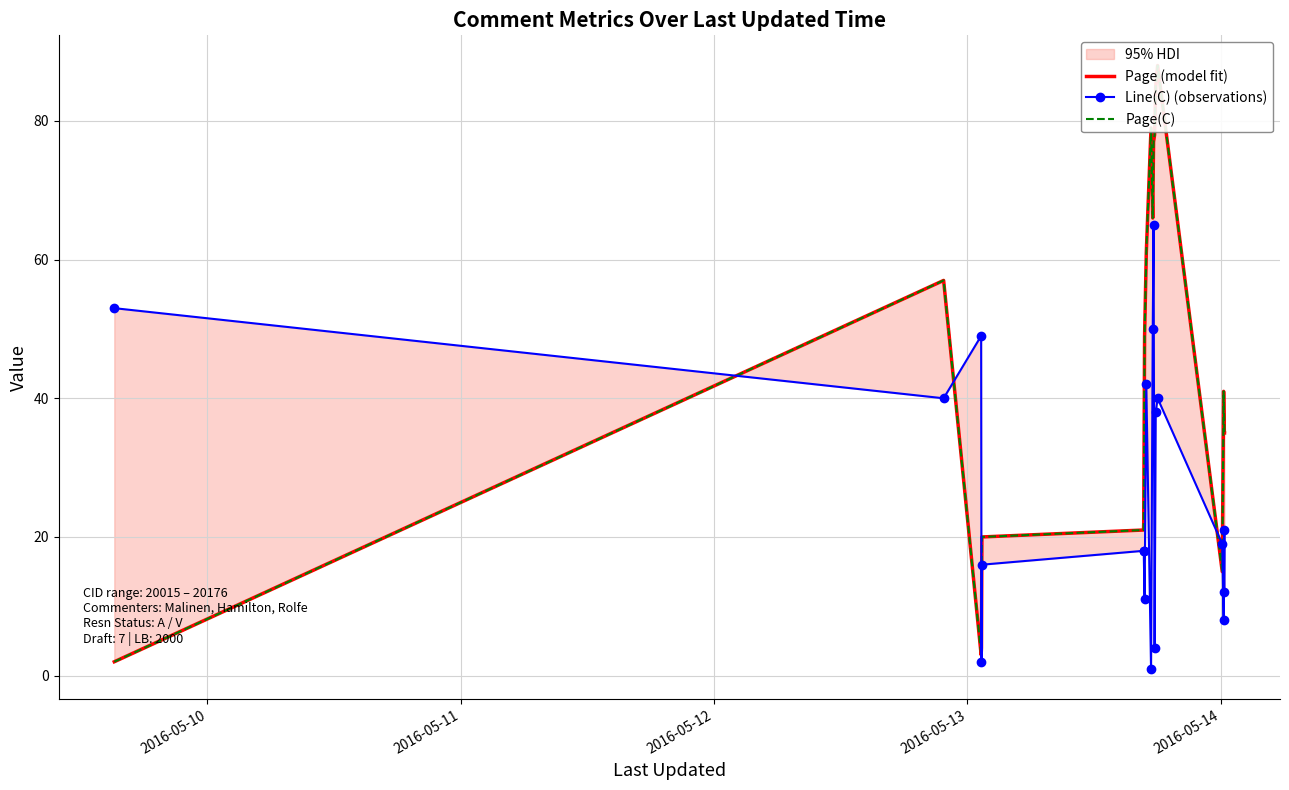

After their last crossing, which series has the higher values: Page(C) or Line(C) (observations)?

Page(C)